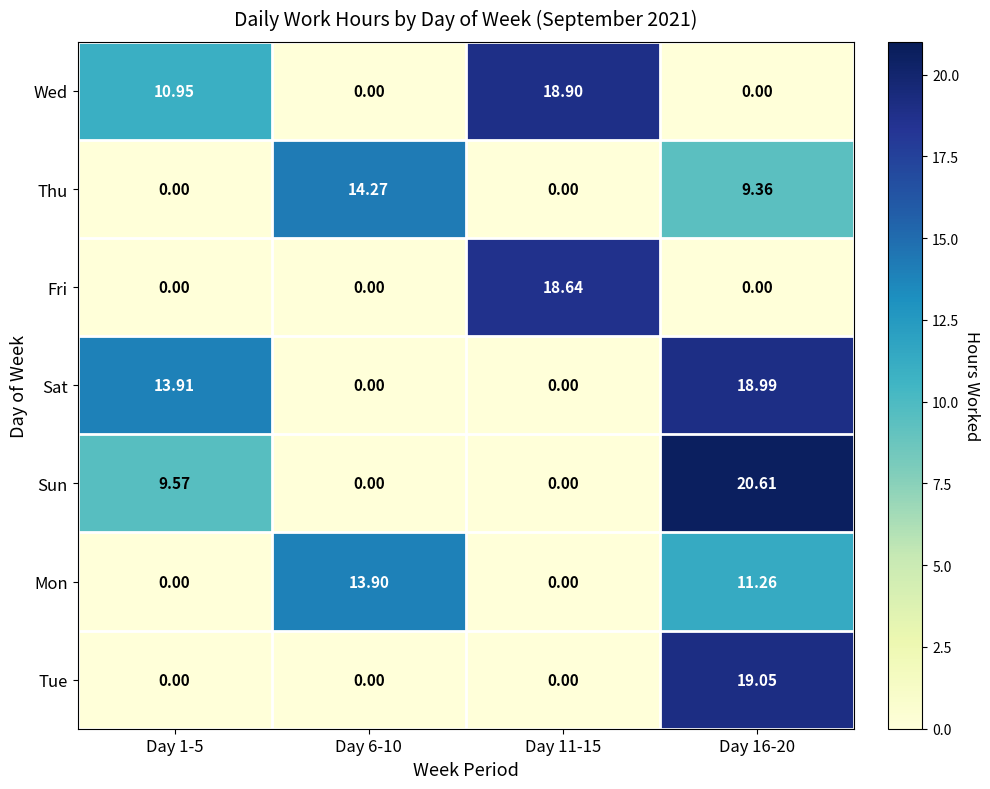

How many categories are shown in the chart?

4